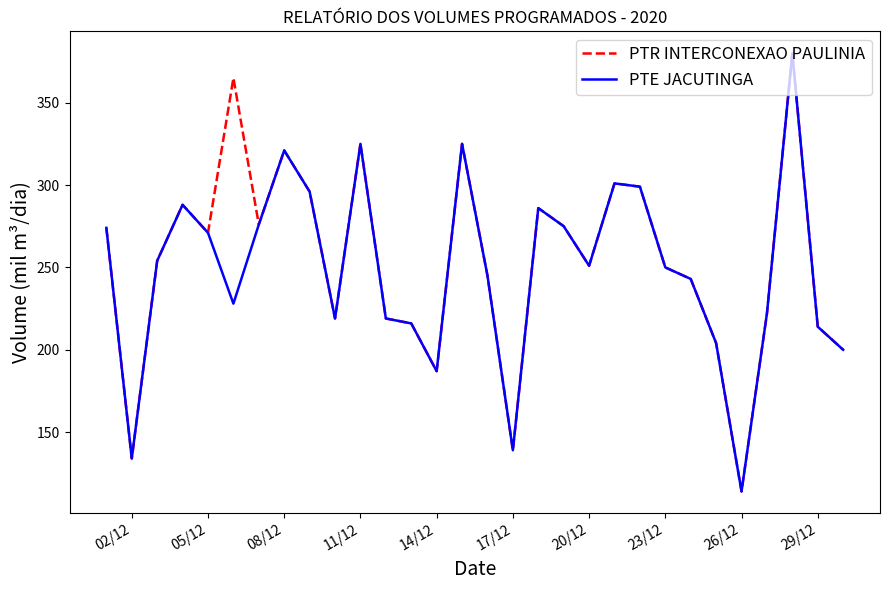

What is the maximum value for PTE JACUTINGA?

380